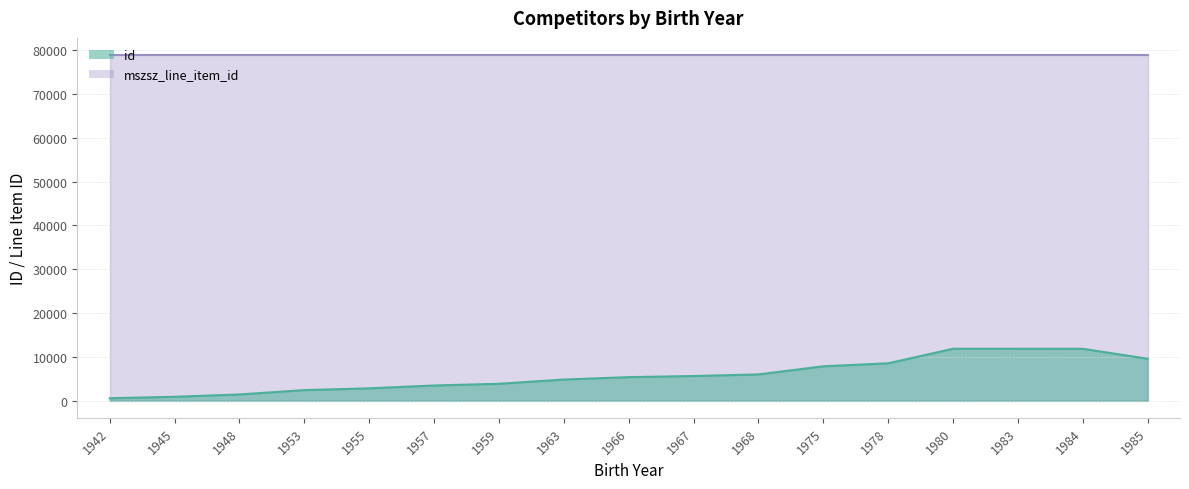

List the labels in order of value, largest first.

1980, 1983, 1984, 1985, 1978, 1975, 1968, 1967, 1966, 1963, 1959, 1957, 1955, 1953, 1948, 1945, 1942